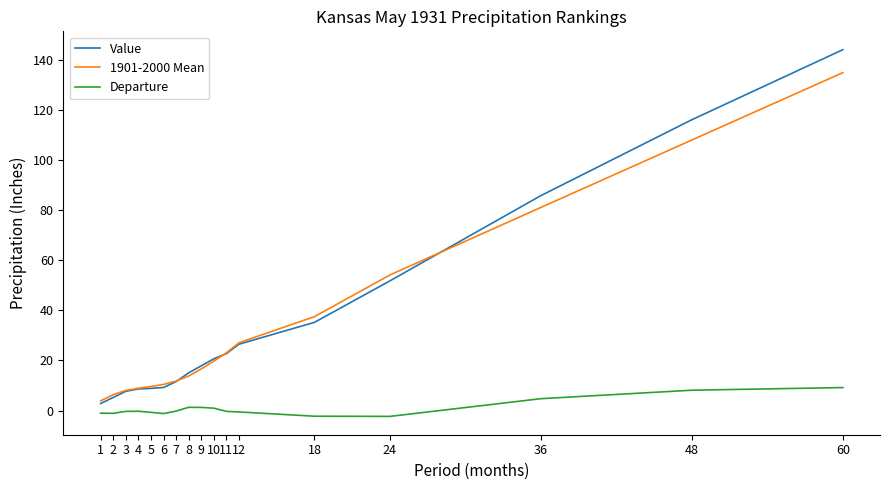

What is the maximum value for Value?

144.2